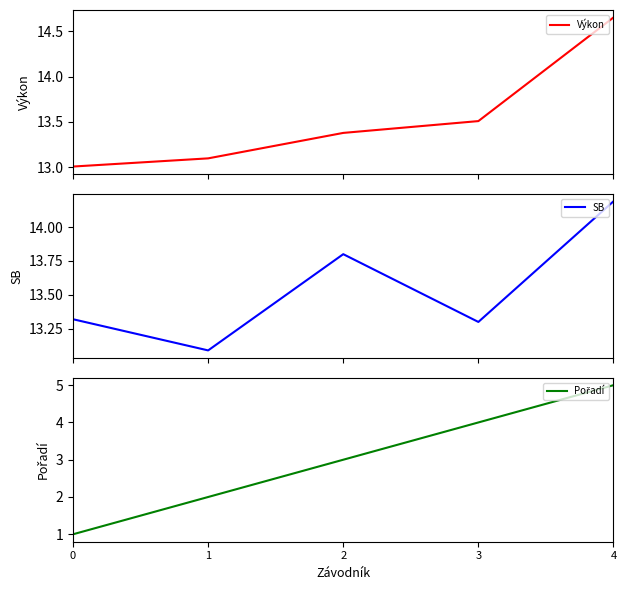

Which has a higher value, 2 or 0?

2